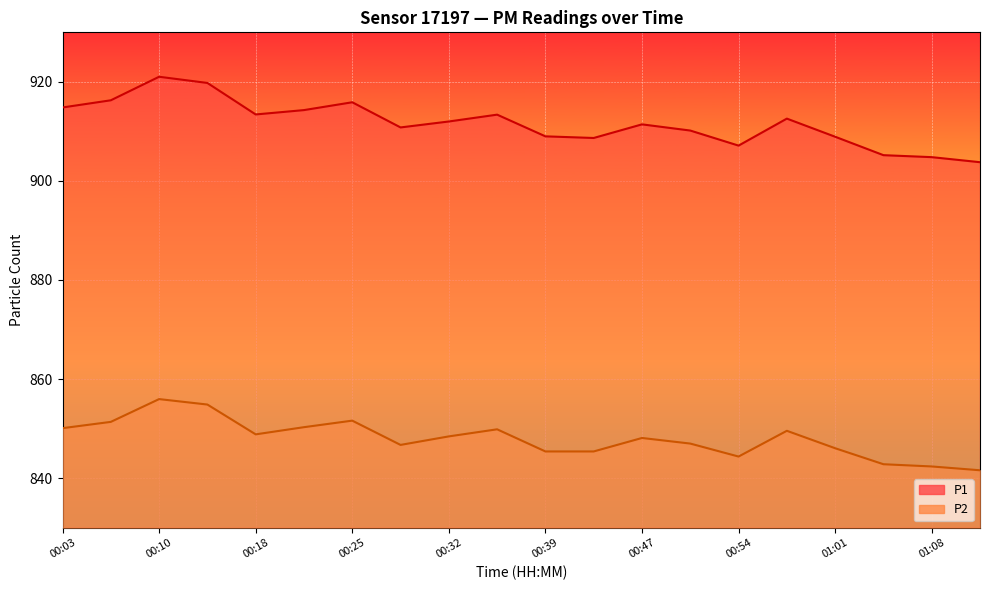

Which series has the largest range (max minus min)?

P1